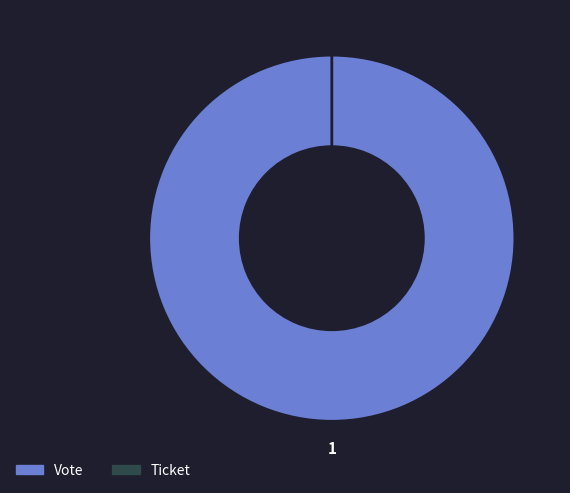

Rank the categories by value from lowest to highest.

Ticket, Vote